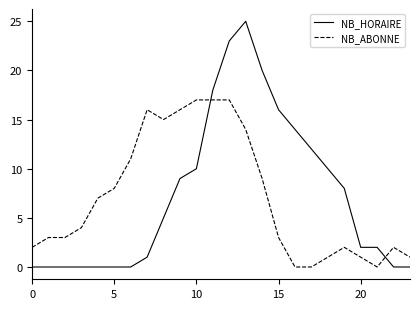

Reading left to right, extract all data points from this chart.

NB_HORAIRE: 0	0	0	0	0	0	0	1	5	9	10	18	23	25	20	16	14	12	10	8	2	2	0	0
NB_ABONNE: 2	3	3	4	7	8	11	16	15	16	17	17	17	14	9	3	0	0	1	2	1	0	2	1